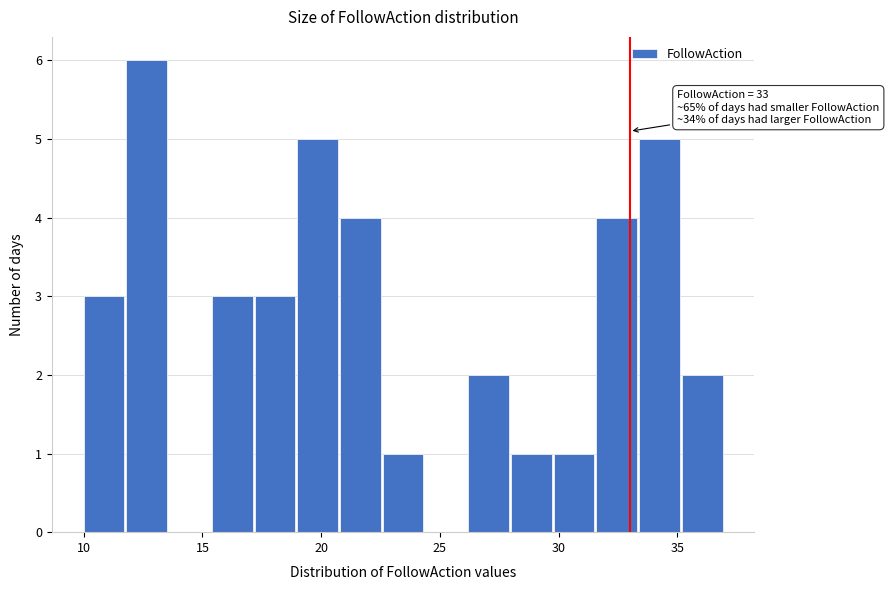

Read against the x-axis, roughly where is the centre of the tallest bar?

12.5